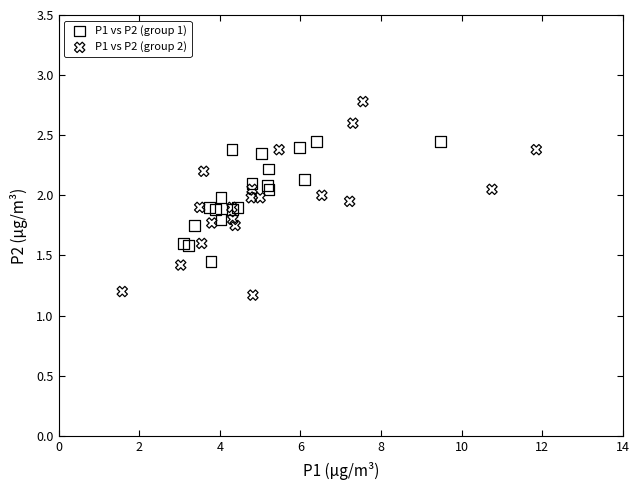

Which series reaches the maximum Y coordinate?

P1 vs P2 (group 2)